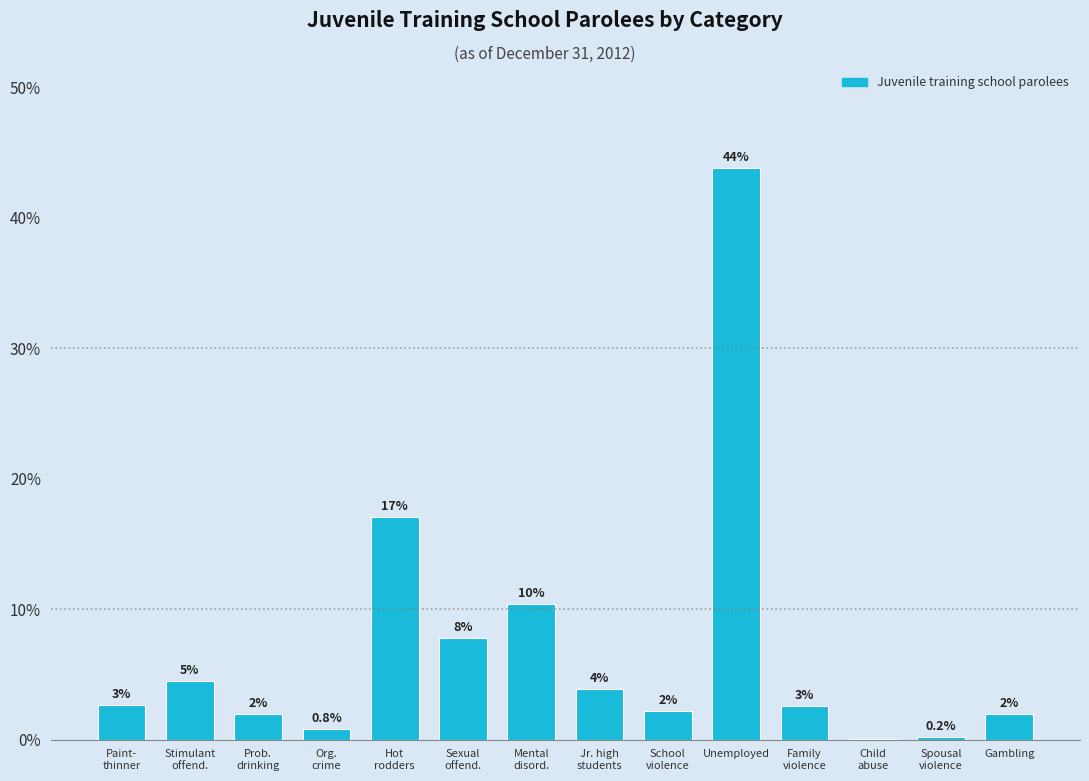

Which label corresponds to the largest value in the chart?

Unemployed